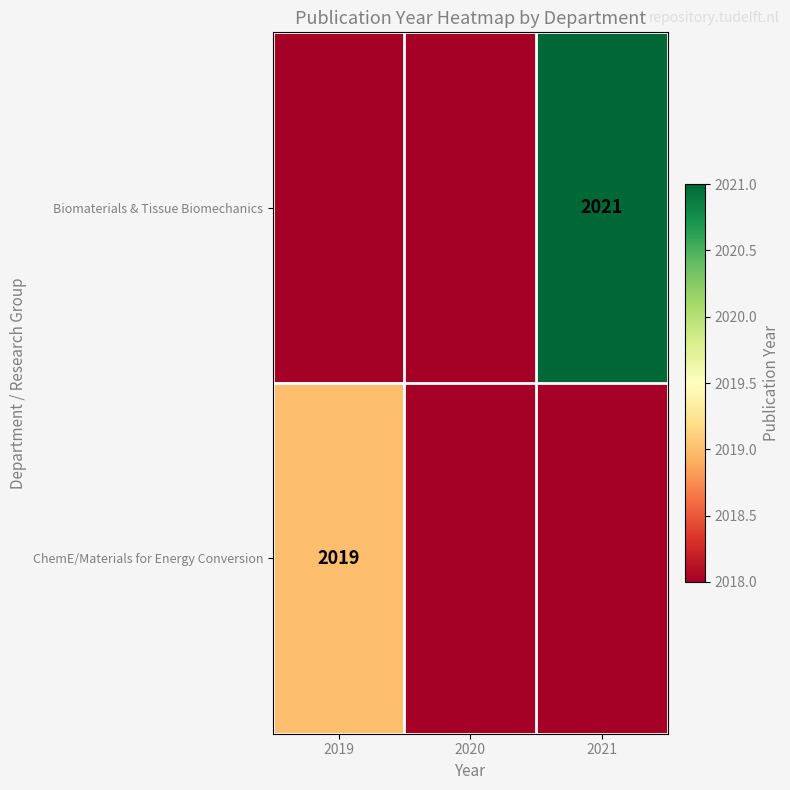

What is the minimum value shown in the chart?

2018